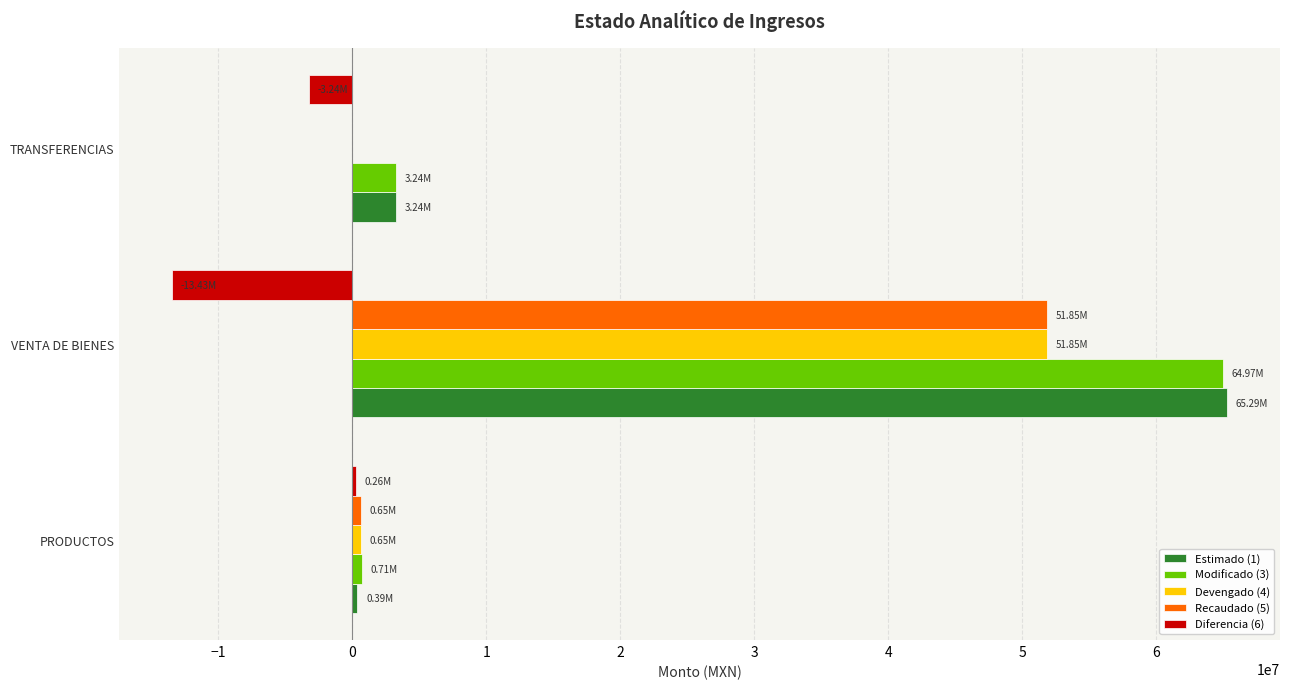

Which label corresponds to the largest value in the chart?

VENTA DE BIENES